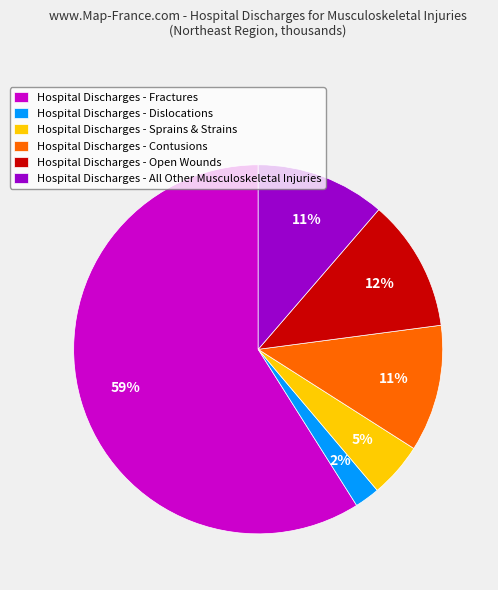

Which category has the smallest portion of the pie?

Hospital Discharges - Dislocations